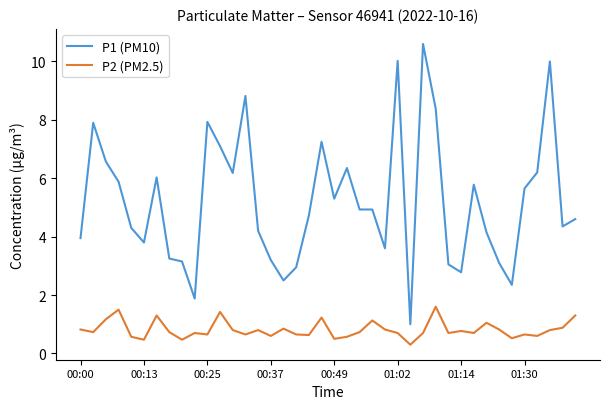

What is the smallest value displayed?

0.3